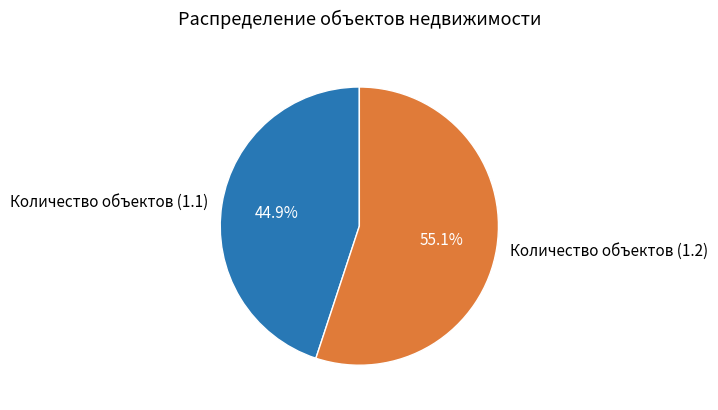

To the nearest percent, what is the average slice percentage?

50%